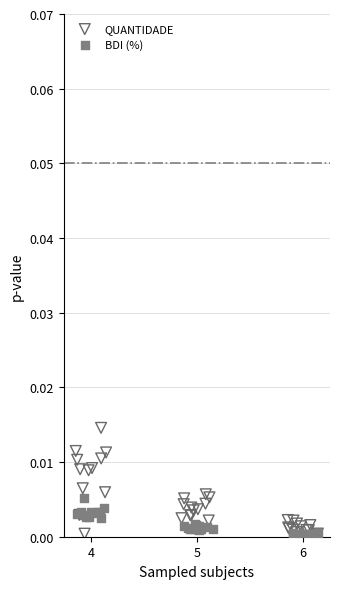

Which series has the largest Y range (max minus min)?

QUANTIDADE